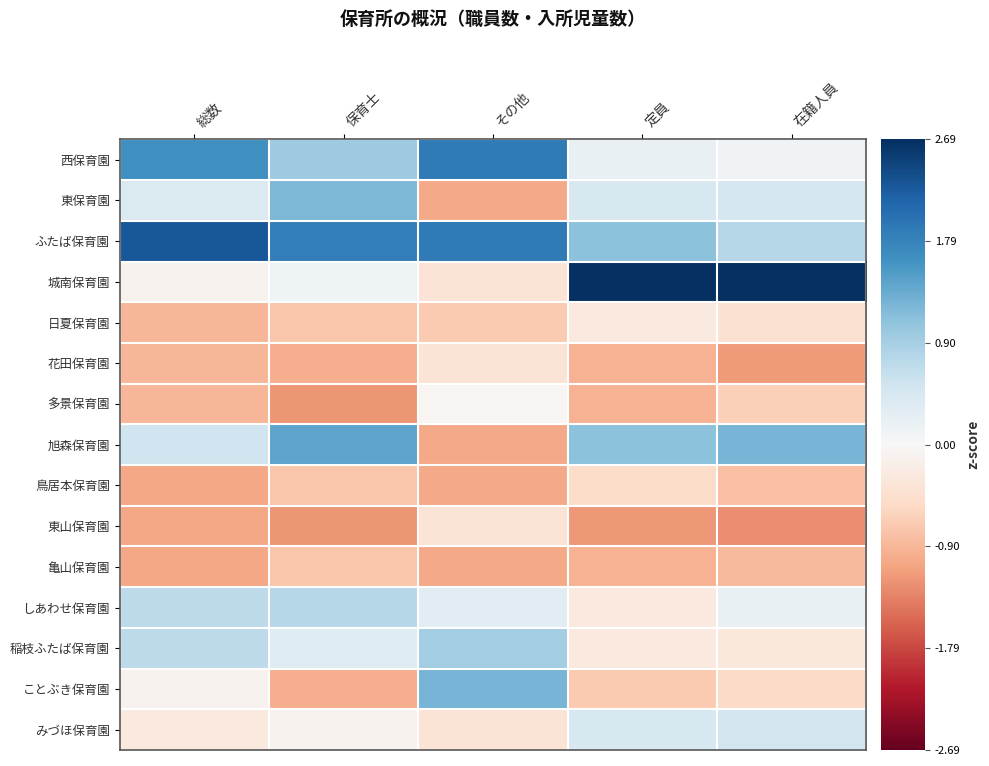

Rank the series by their maximum value, from highest to lowest.

城南保育園, ふたば保育園, 西保育園, 旭森保育園, ことぶき保育園, 東保育園, 稲枝ふたば保育園, しあわせ保育園, みづほ保育園, 多景保育園, 日夏保育園, 花田保育園, 東山保育園, 鳥居本保育園, 亀山保育園